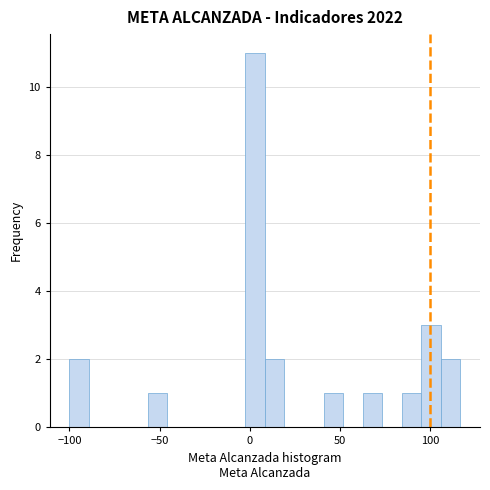

Around what value on the x-axis is the tallest bar? Give the approximate position of its centre, as read against the axis.

5